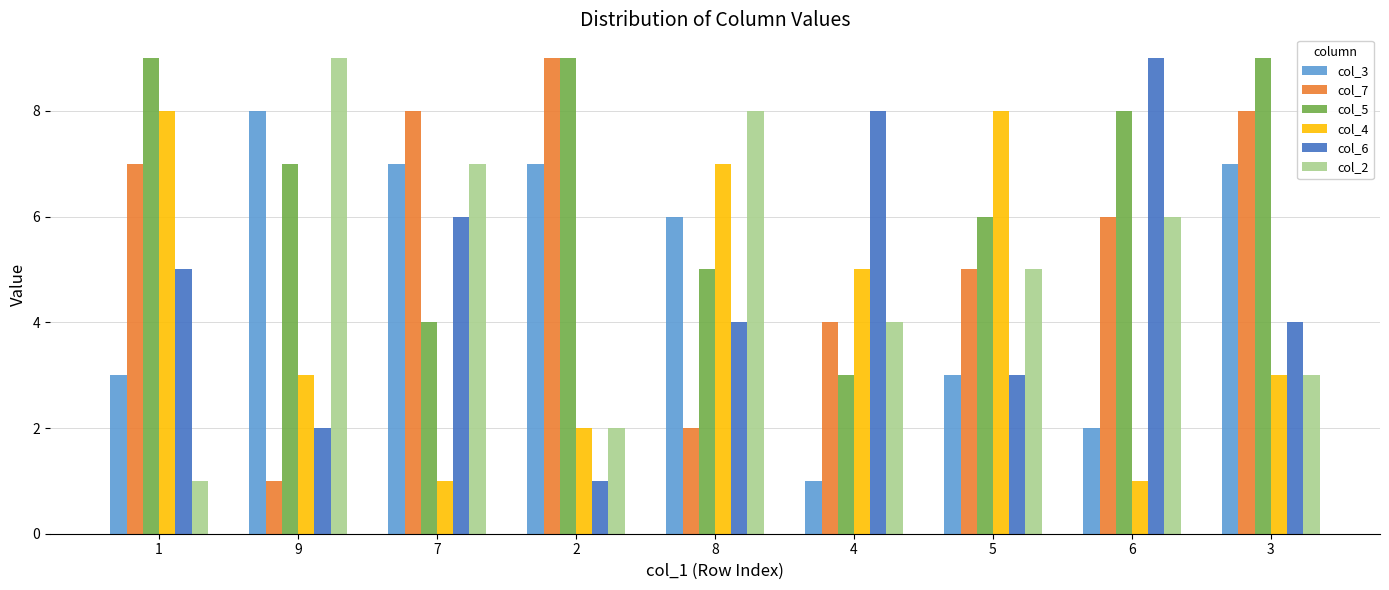

How many values in the col_2 series are below 5?

4